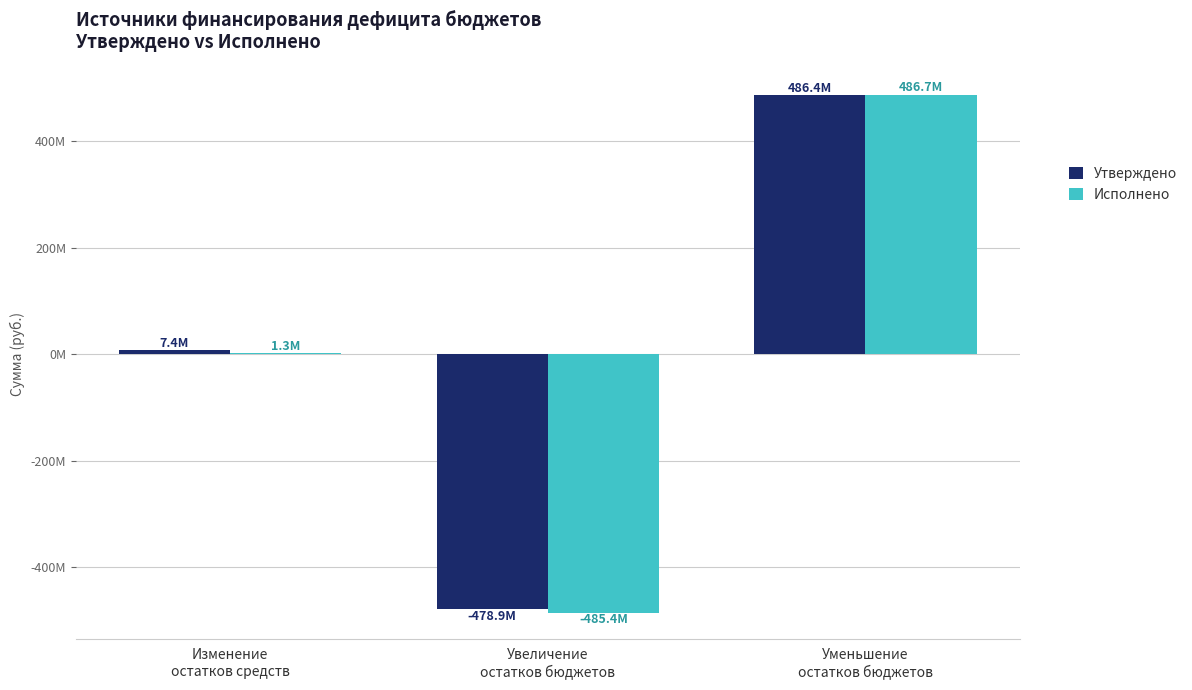

What are all the series names shown in the legend?

Утверждено, Исполнено